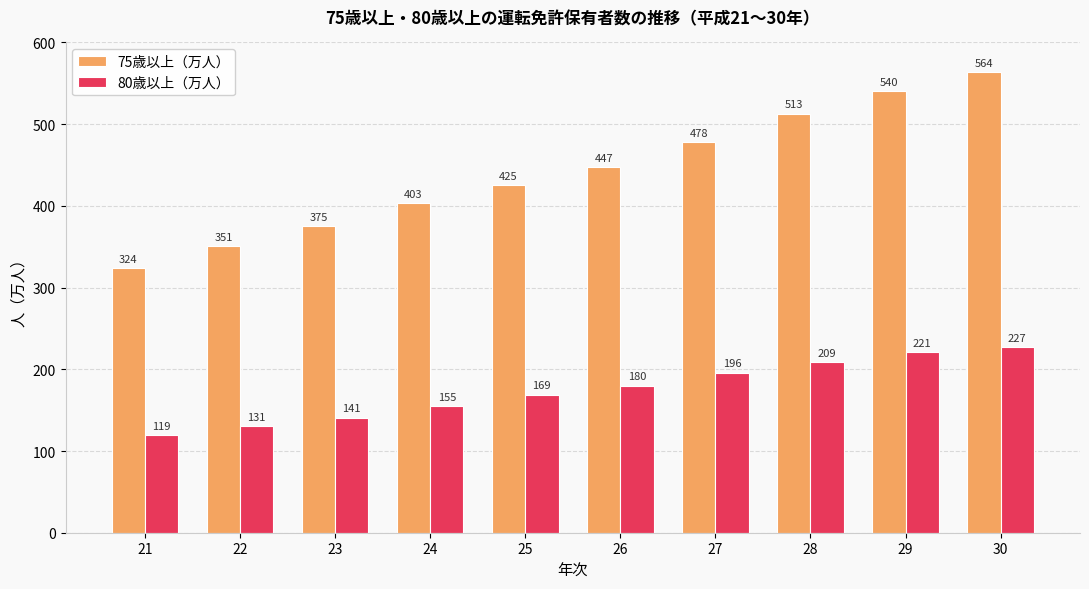

At 29, list the series in order from smallest to largest.

80歳以上（万人）, 75歳以上（万人）